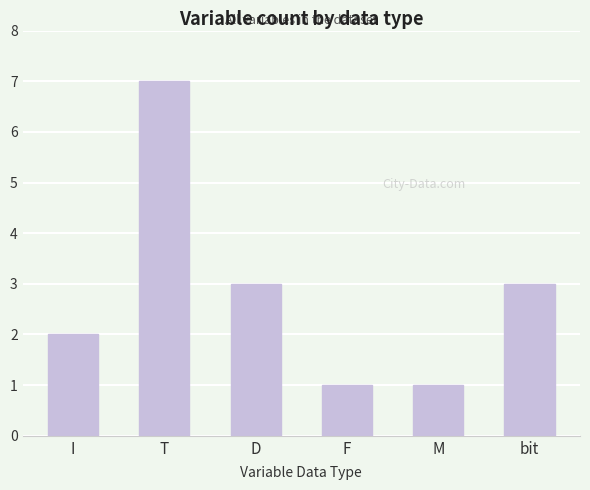

What position from the right is M?

2